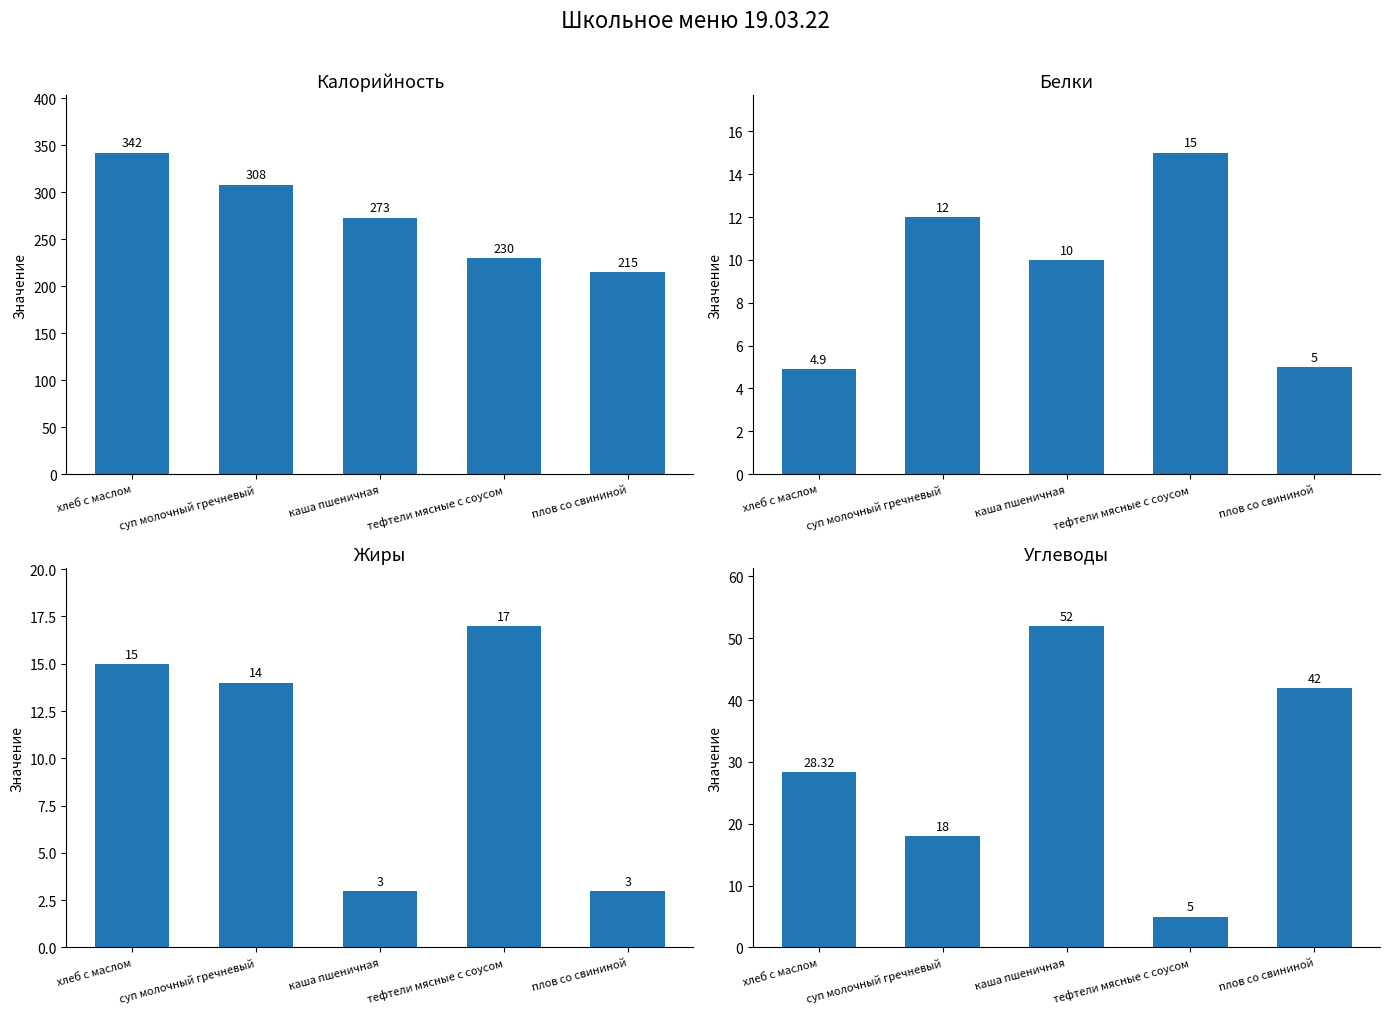

Between тефтели мясные с соусом and плов со свининой, which is larger?

тефтели мясные с соусом